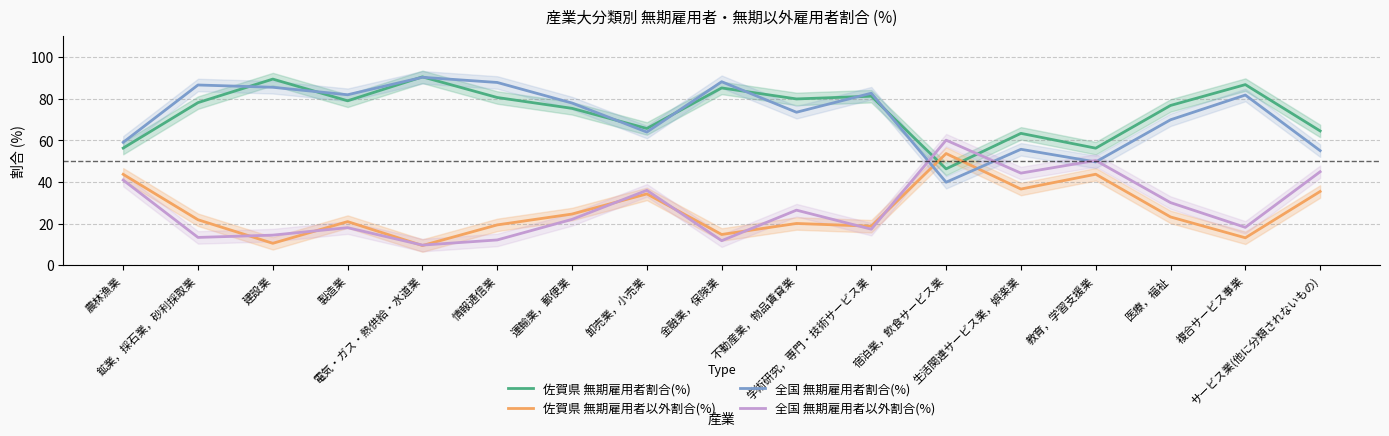

At which category does 佐賀県 無期雇用者割合(%) reach its first local peak?

建設業